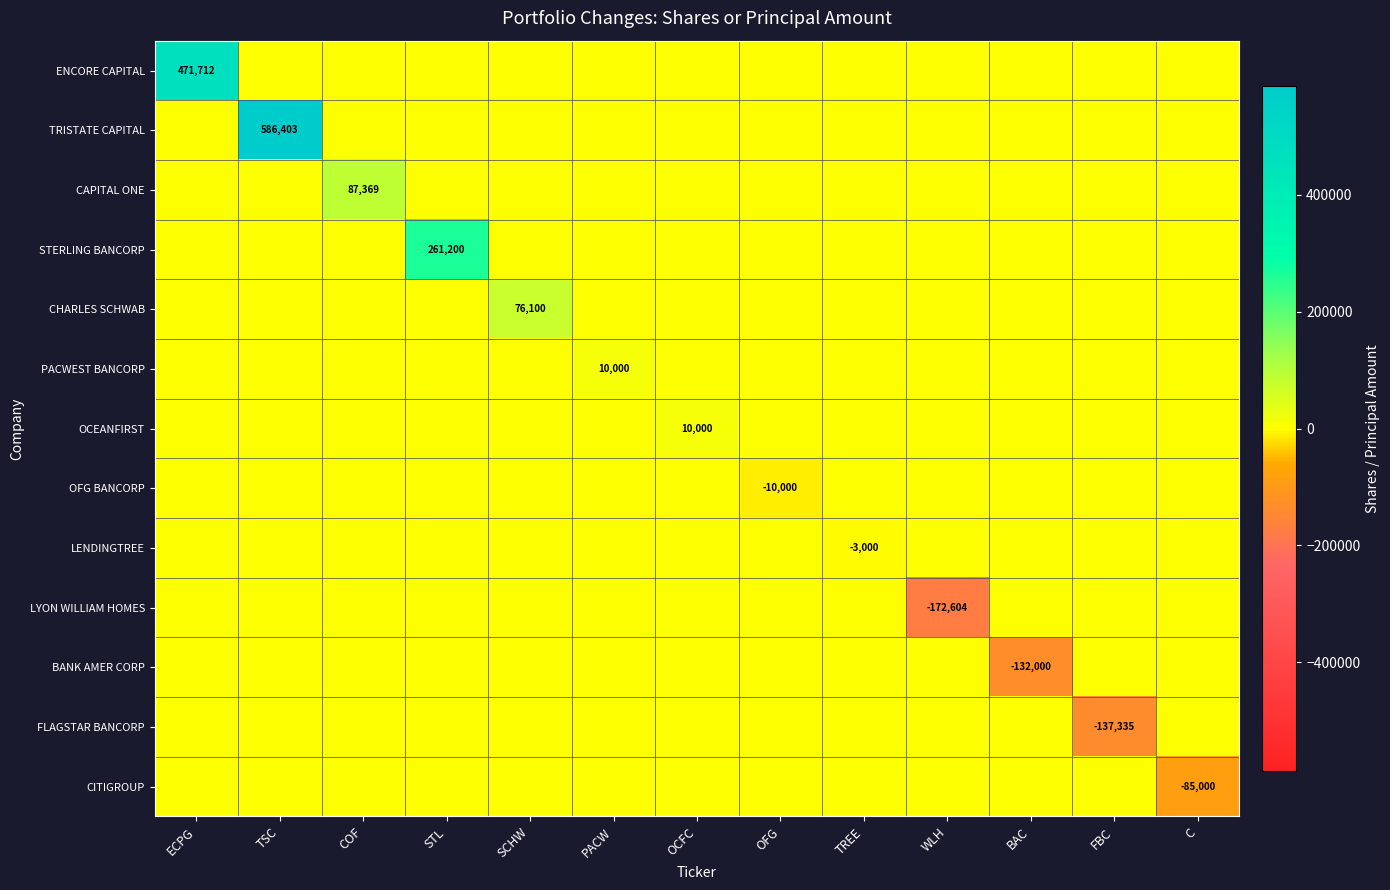

Which series has the largest total across all categories?

TRISTATE CAPITAL